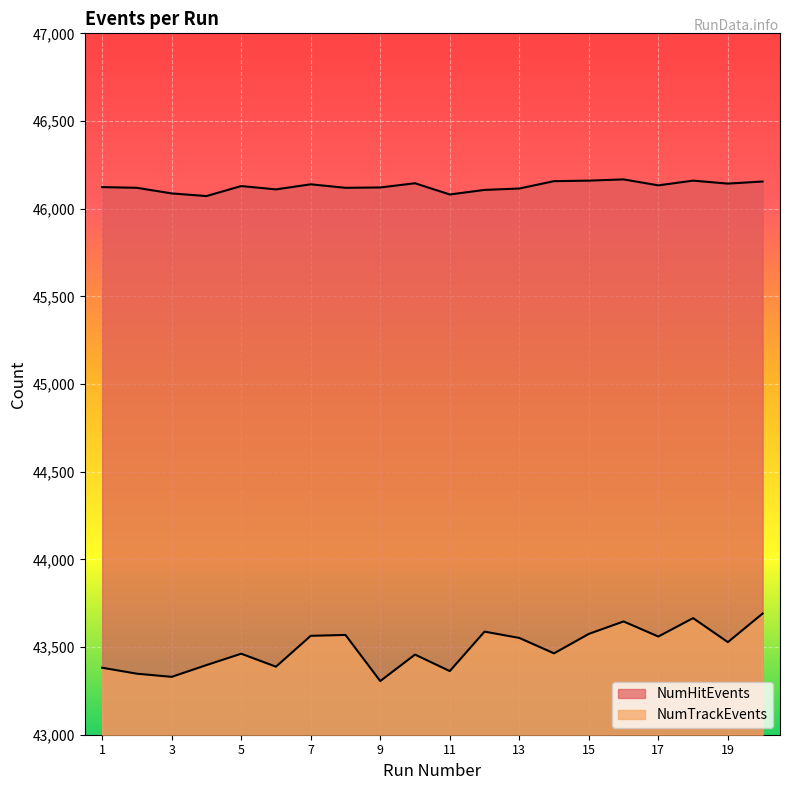

True or false: NumHitEvents and NumTrackEvents cross at least once.

False